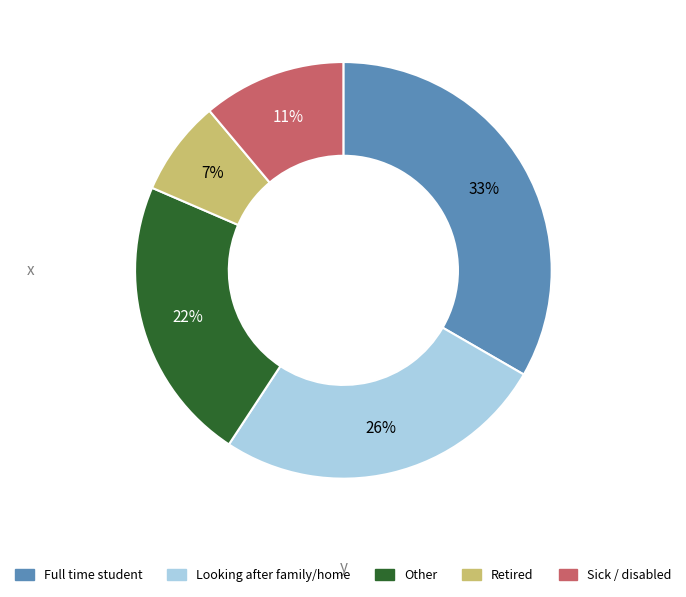

Rank the categories by value from highest to lowest.

Full time student, Looking after family/home, Other, Sick / disabled, Retired